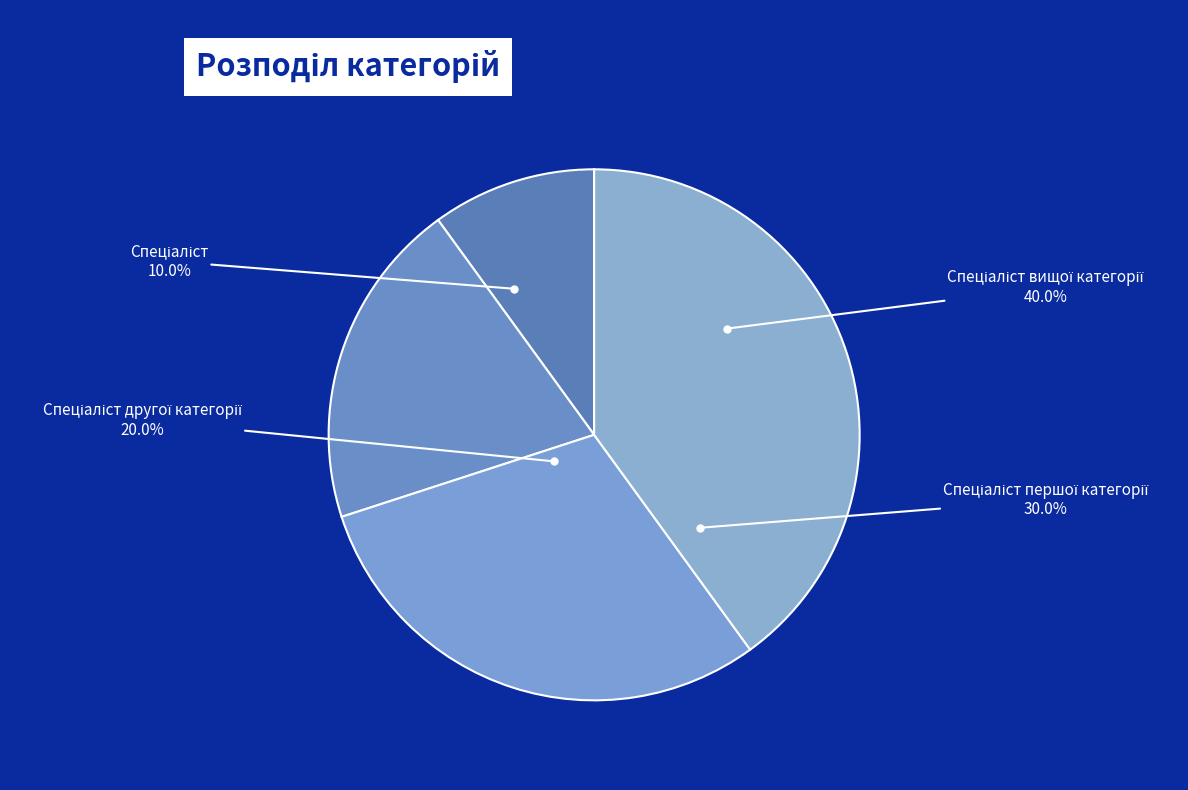

To the nearest percent, what is the combined percentage of Спеціаліст вищої категорії and Спеціаліст?

50%